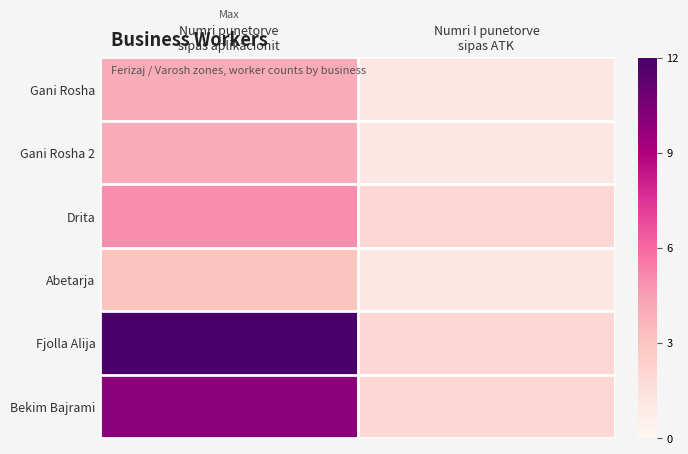

At which category is the sum across all series the highest?

Numri punetorve
sipas aplikacionit